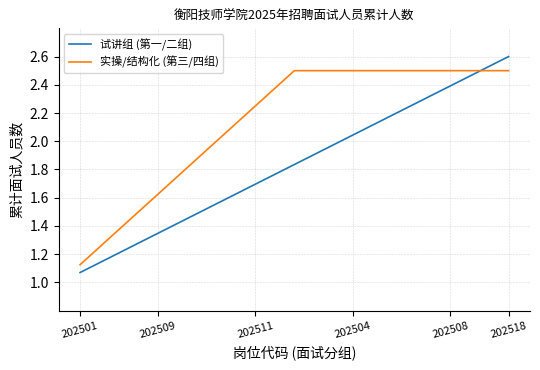

What is the difference between the maximum and minimum values in the 试讲组 (第一/二组) series?

1.5